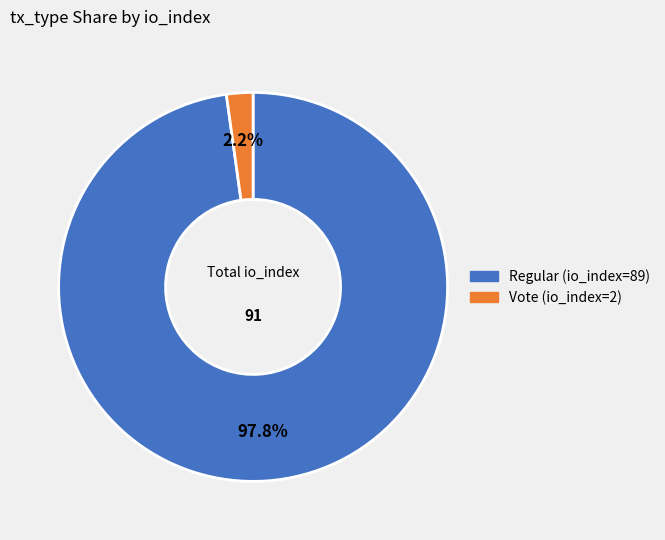

Approximately how many times larger is the value at Regular (io_index=89) compared to Vote (io_index=2)?

44.5